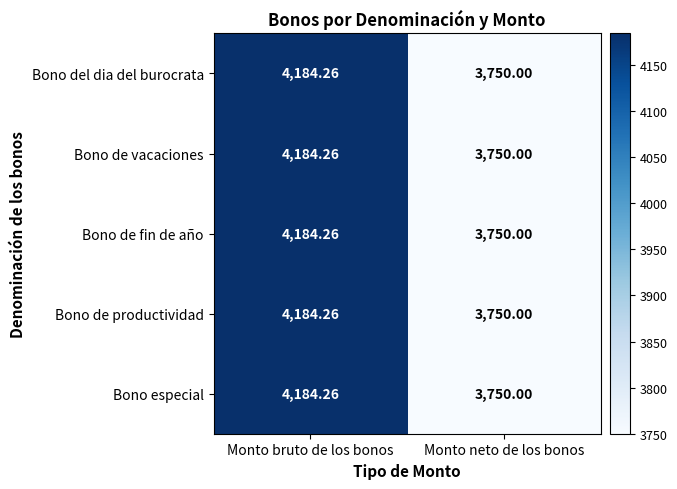

How many categories are shown in the chart?

2